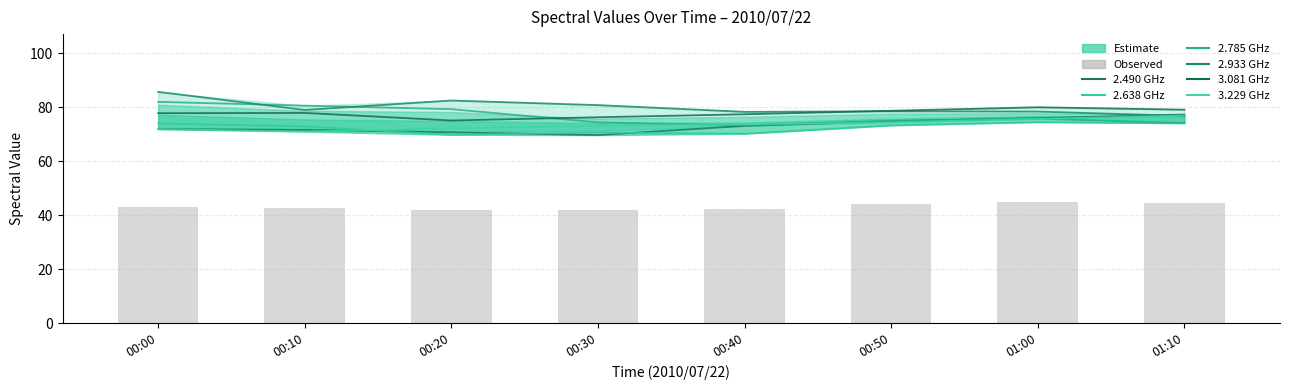

What is the label of the 4th bar from the right?

00:40